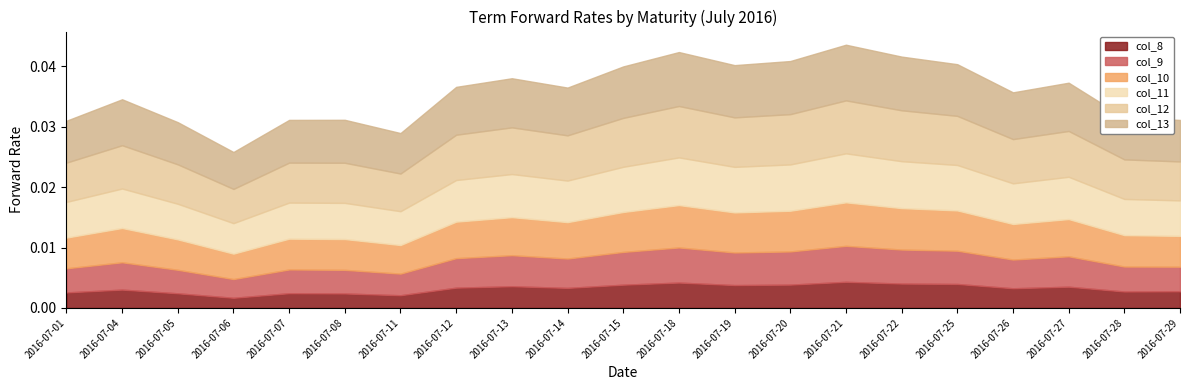

Reading left to right, transcribe all the data shown in this chart.

col_8: 2016-07-01=0.0	2016-07-04=0.0	2016-07-05=0.0	2016-07-06=0.0	2016-07-07=0.0	2016-07-08=0.0	2016-07-11=0.0	2016-07-12=0.0	2016-07-13=0.0	2016-07-14=0.0	2016-07-15=0.0	2016-07-18=0.0	2016-07-19=0.0	2016-07-20=0.0	2016-07-21=0.0	2016-07-22=0.0	2016-07-25=0.0	2016-07-26=0.0	2016-07-27=0.0	2016-07-28=0.0	2016-07-29=0.0
col_9: 2016-07-01=0.0	2016-07-04=0.0	2016-07-05=0.0	2016-07-06=0.0	2016-07-07=0.0	2016-07-08=0.0	2016-07-11=0.0	2016-07-12=0.0	2016-07-13=0.0	2016-07-14=0.0	2016-07-15=0.0	2016-07-18=0.0	2016-07-19=0.0	2016-07-20=0.0	2016-07-21=0.0	2016-07-22=0.0	2016-07-25=0.0	2016-07-26=0.0	2016-07-27=0.0	2016-07-28=0.0	2016-07-29=0.0
col_10: 2016-07-01=0.0	2016-07-04=0.0	2016-07-05=0.0	2016-07-06=0.0	2016-07-07=0.0	2016-07-08=0.0	2016-07-11=0.0	2016-07-12=0.0	2016-07-13=0.0	2016-07-14=0.0	2016-07-15=0.0	2016-07-18=0.0	2016-07-19=0.0	2016-07-20=0.0	2016-07-21=0.0	2016-07-22=0.0	2016-07-25=0.0	2016-07-26=0.0	2016-07-27=0.0	2016-07-28=0.0	2016-07-29=0.0
col_11: 2016-07-01=0.0	2016-07-04=0.0	2016-07-05=0.0	2016-07-06=0.0	2016-07-07=0.0	2016-07-08=0.0	2016-07-11=0.0	2016-07-12=0.0	2016-07-13=0.0	2016-07-14=0.0	2016-07-15=0.0	2016-07-18=0.0	2016-07-19=0.0	2016-07-20=0.0	2016-07-21=0.0	2016-07-22=0.0	2016-07-25=0.0	2016-07-26=0.0	2016-07-27=0.0	2016-07-28=0.0	2016-07-29=0.0
col_12: 2016-07-01=0.0	2016-07-04=0.0	2016-07-05=0.0	2016-07-06=0.0	2016-07-07=0.0	2016-07-08=0.0	2016-07-11=0.0	2016-07-12=0.0	2016-07-13=0.0	2016-07-14=0.0	2016-07-15=0.0	2016-07-18=0.0	2016-07-19=0.0	2016-07-20=0.0	2016-07-21=0.0	2016-07-22=0.0	2016-07-25=0.0	2016-07-26=0.0	2016-07-27=0.0	2016-07-28=0.0	2016-07-29=0.0
col_13: 2016-07-01=0.0	2016-07-04=0.0	2016-07-05=0.0	2016-07-06=0.0	2016-07-07=0.0	2016-07-08=0.0	2016-07-11=0.0	2016-07-12=0.0	2016-07-13=0.0	2016-07-14=0.0	2016-07-15=0.0	2016-07-18=0.0	2016-07-19=0.0	2016-07-20=0.0	2016-07-21=0.0	2016-07-22=0.0	2016-07-25=0.0	2016-07-26=0.0	2016-07-27=0.0	2016-07-28=0.0	2016-07-29=0.0